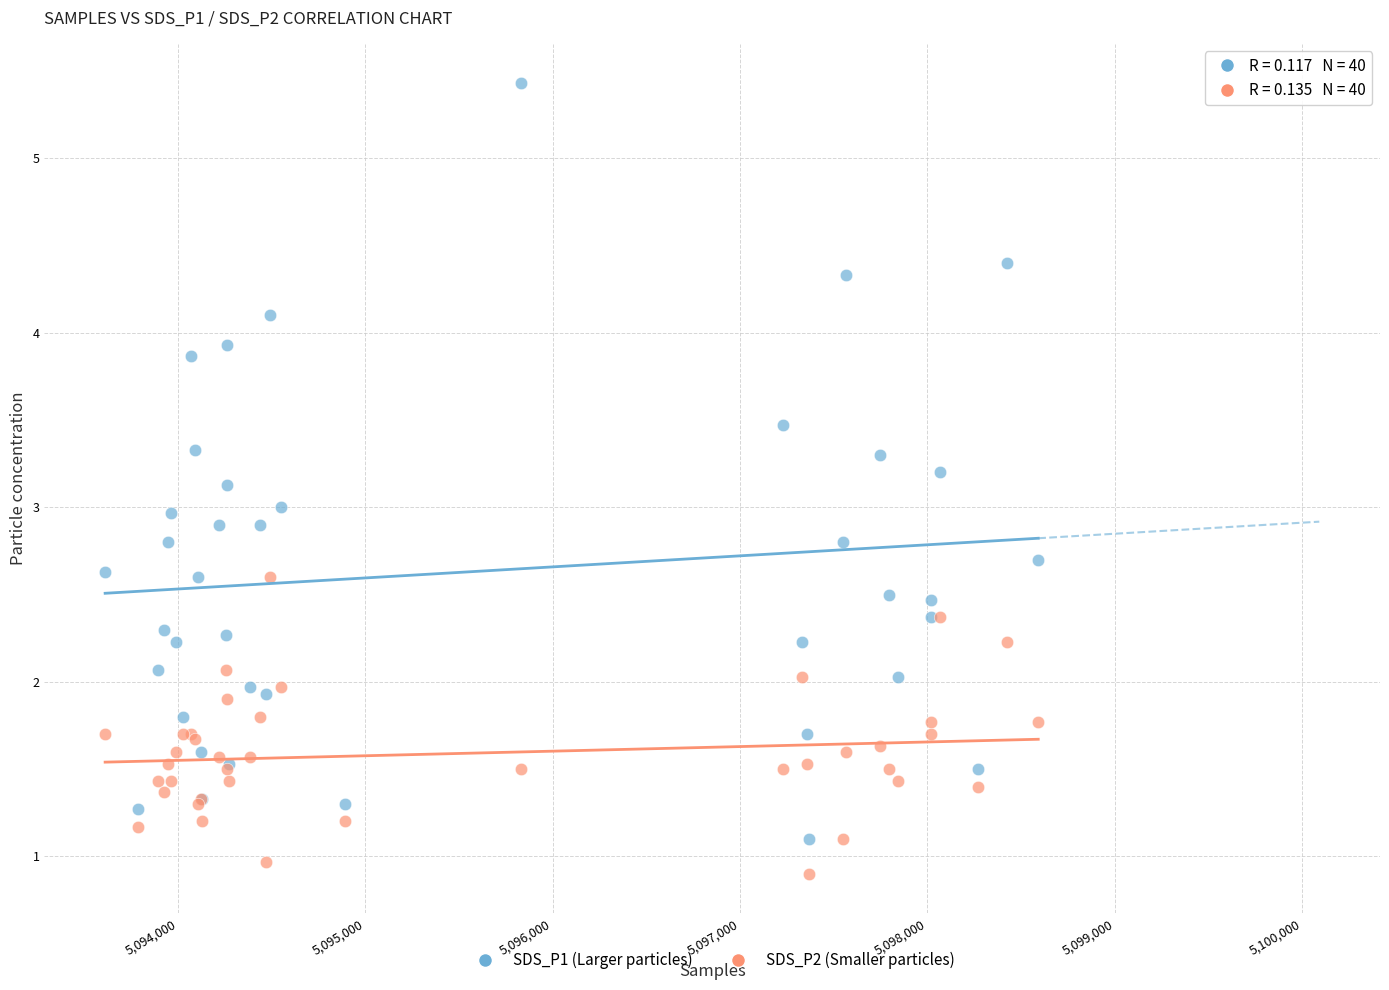

Which series has the widest spread of Y values?

SDS_P1 (Larger particles)